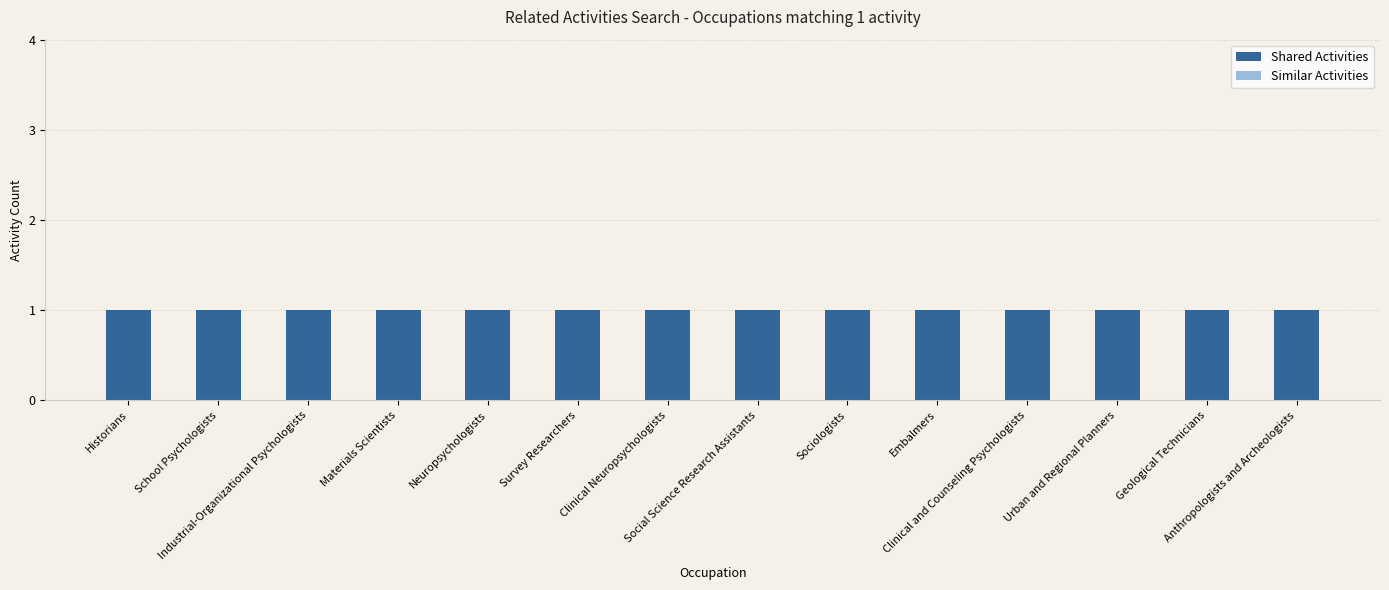

Reading left to right, transcribe all the data shown in this chart.

Shared Activities: 1	1	1	1	1	1	1	1	1	1	1	1	1	1
Similar Activities: 0	0	0	0	0	0	0	0	0	0	0	0	0	0